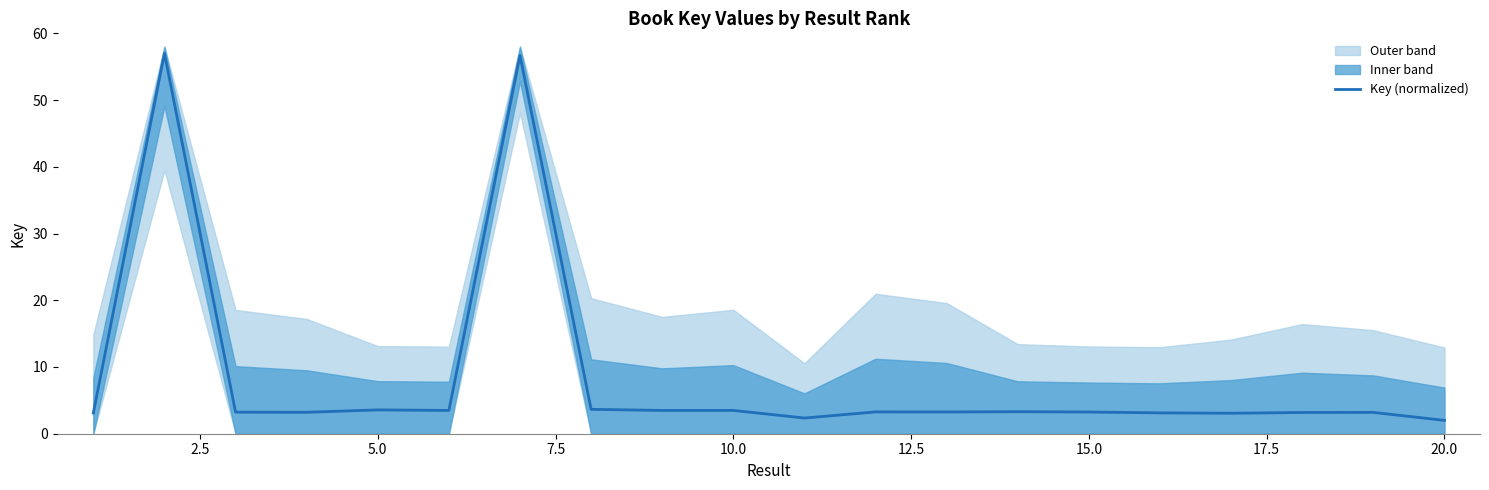

The Key (normalized) series shows 3.3 at 15.0. True or false?

True